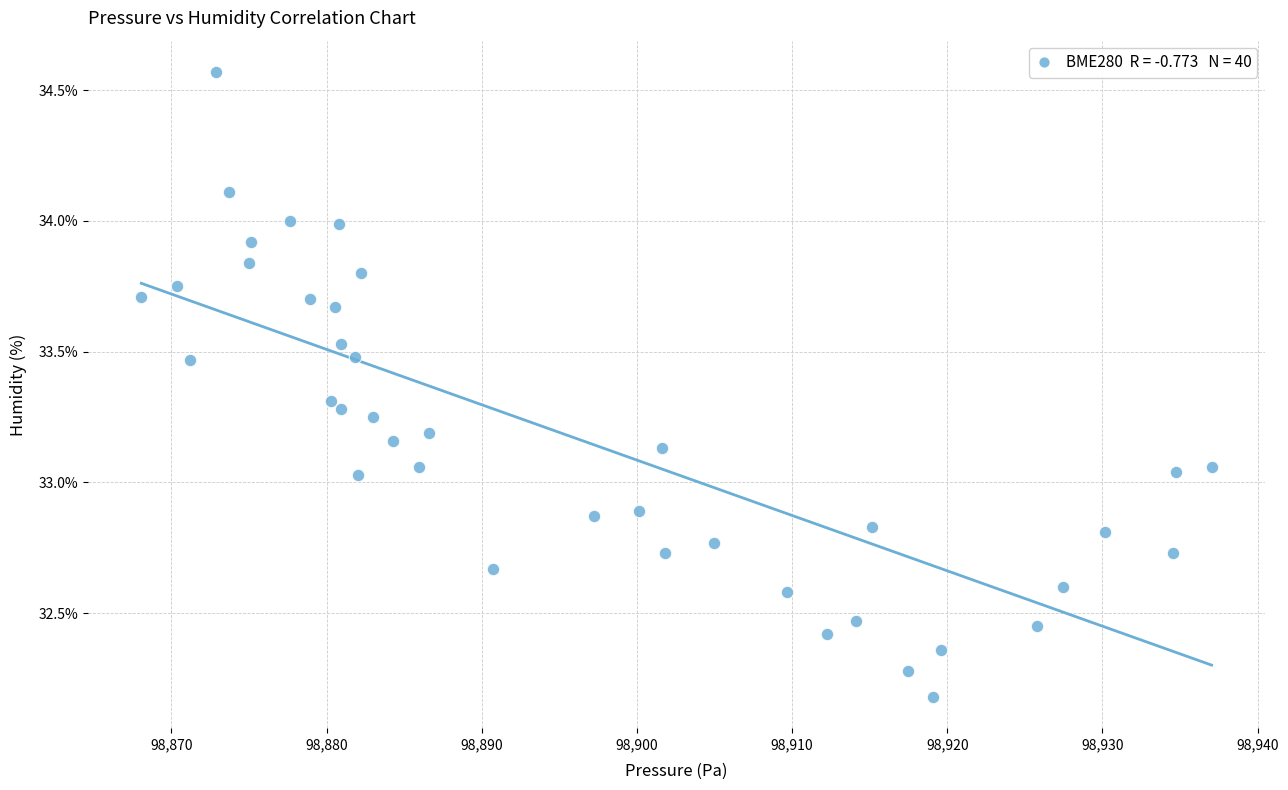

What is the range of Y values (max minus min)?

2.4